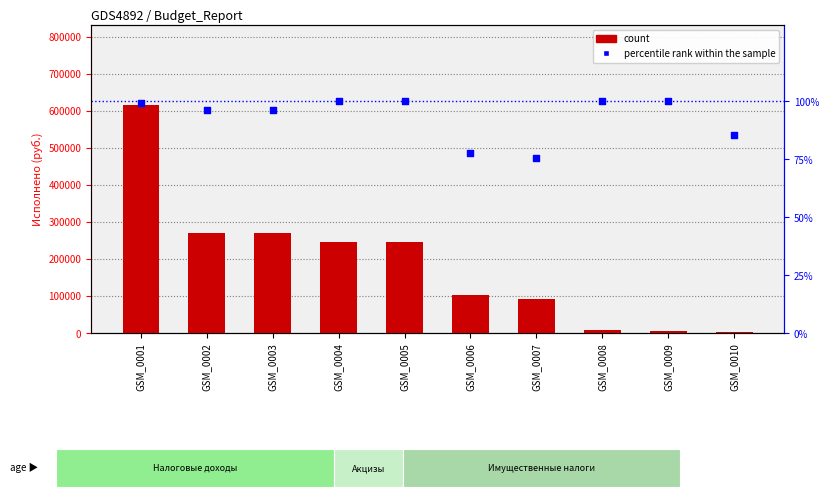

Which series reaches the maximum Y coordinate?

count